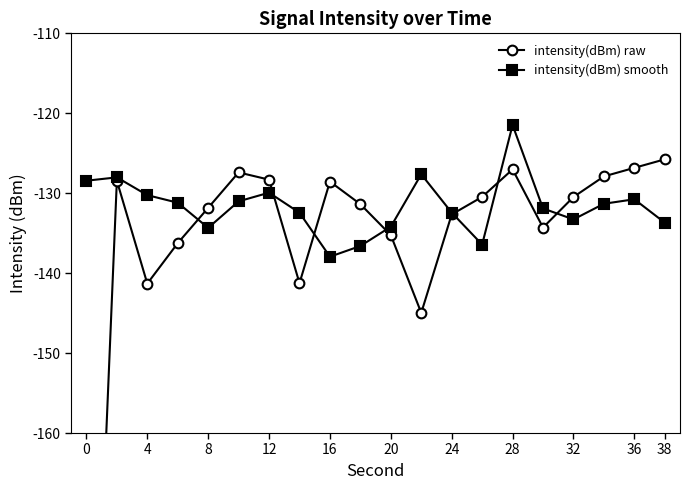

True or false: intensity(dBm) smooth has more than 0 interior local peaks.

True